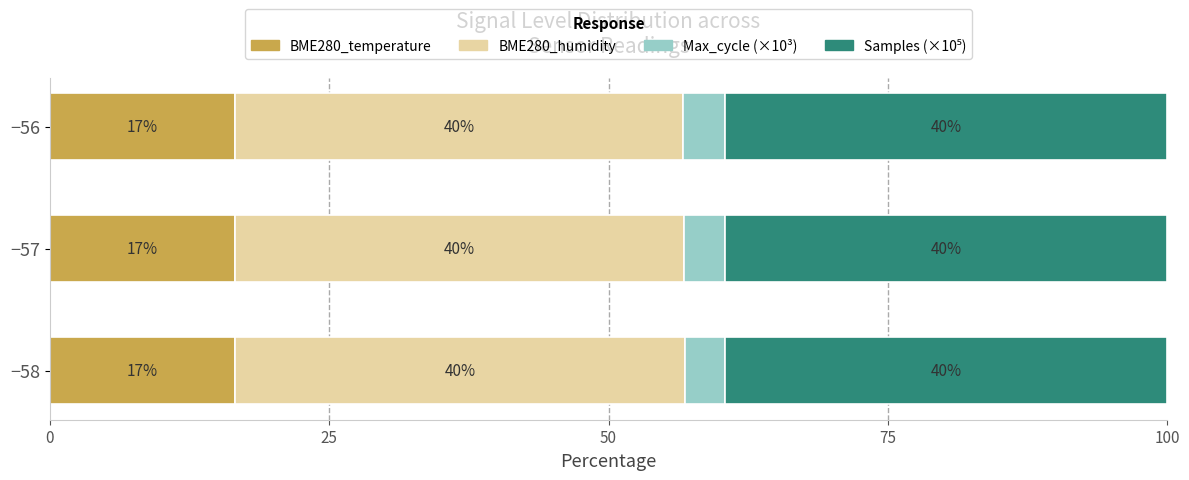

What is the lowest value of the BME280_temperature series?

16.5